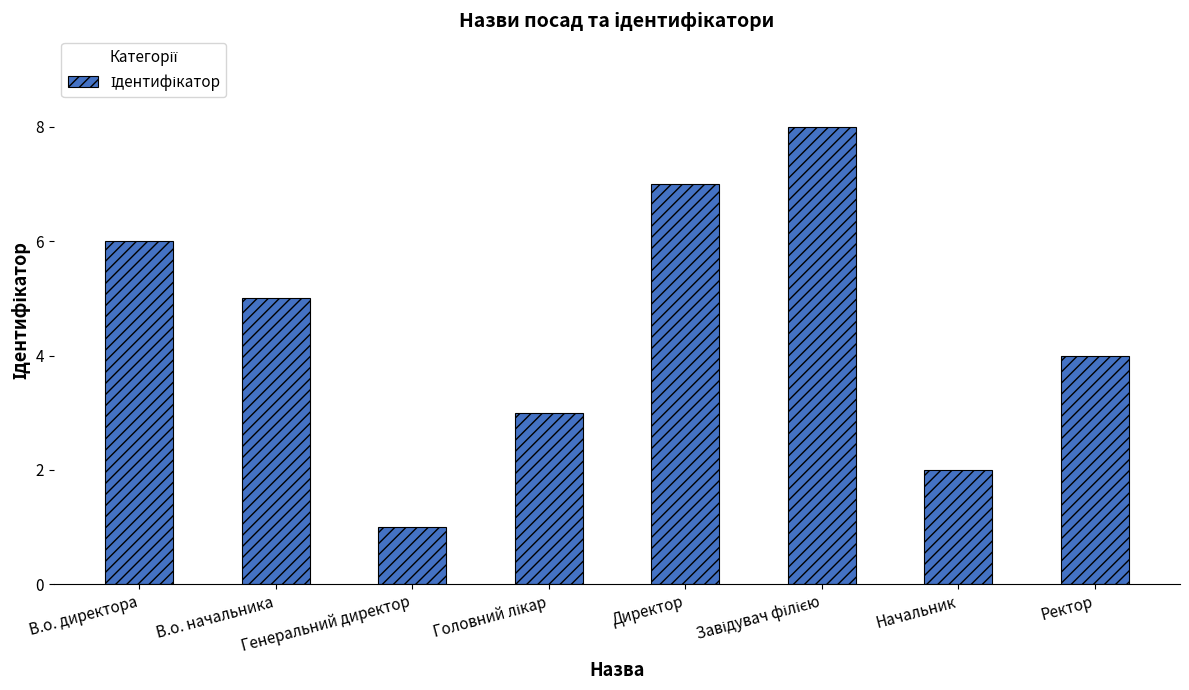

What is the label of the 7th bar from the left?

Начальник